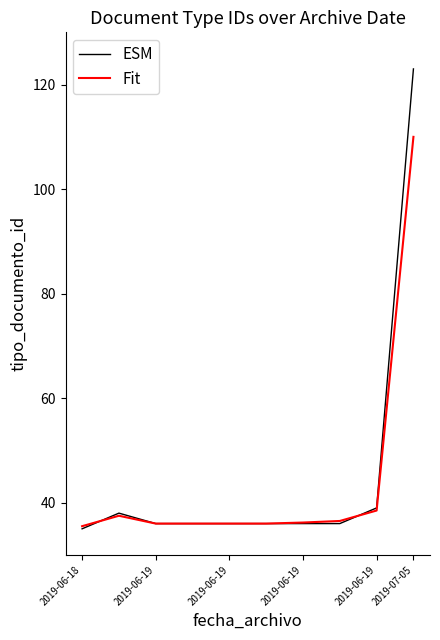

How many lines are shown in the chart?

2